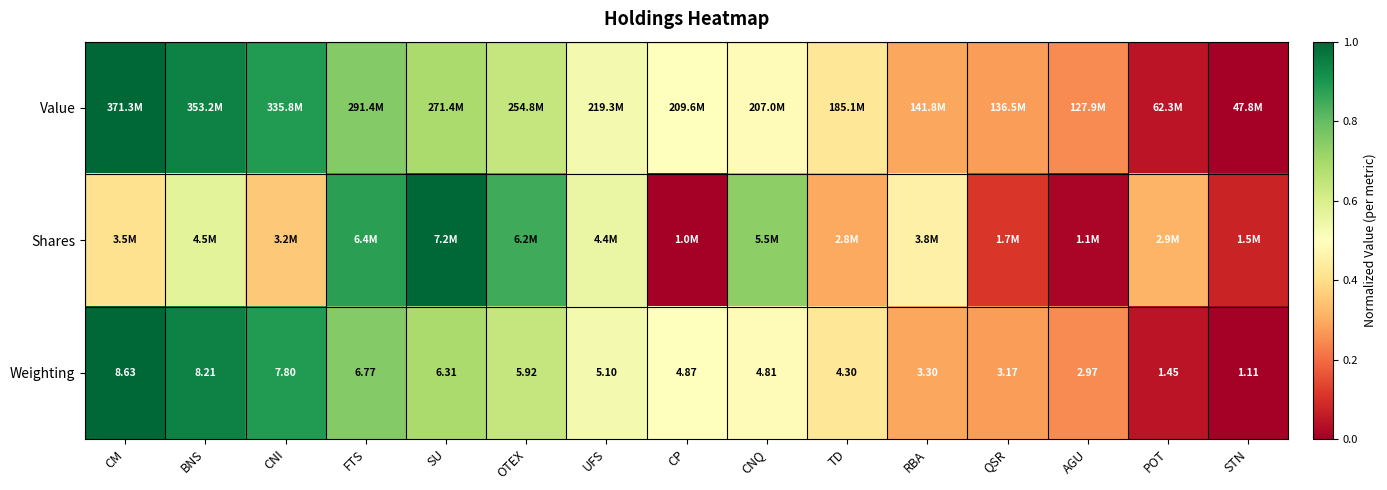

Where does the Weighting series first go above 4?

CM